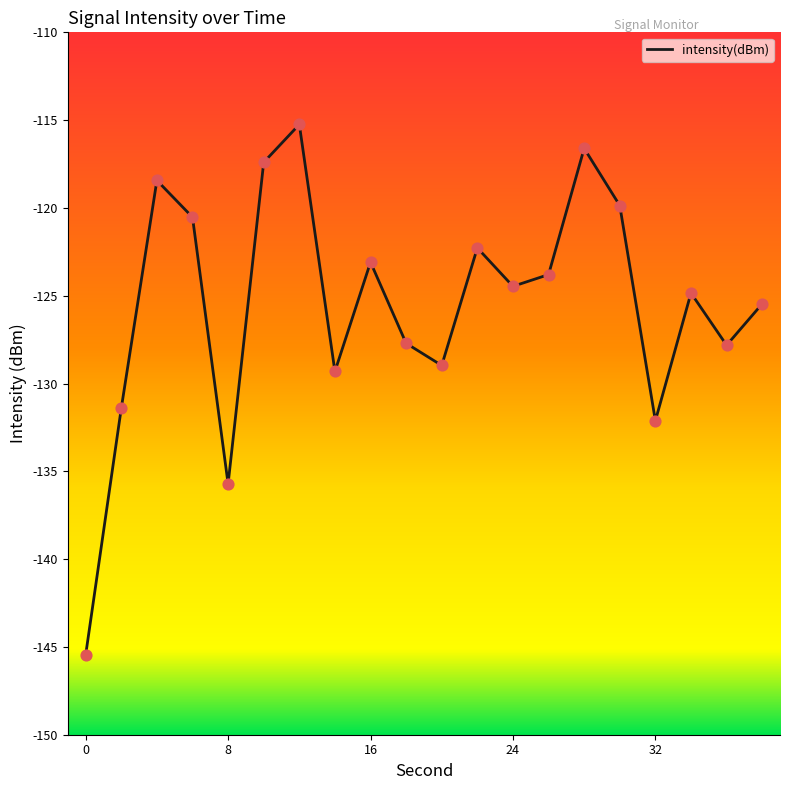

What is the smallest value displayed?

-145.5